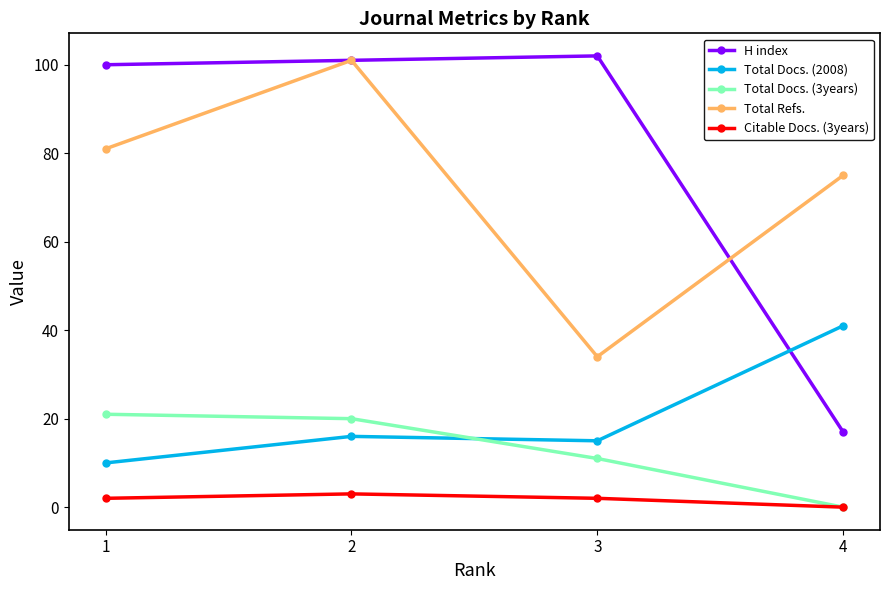

List the labels in order of H index value, largest first.

3, 2, 1, 4